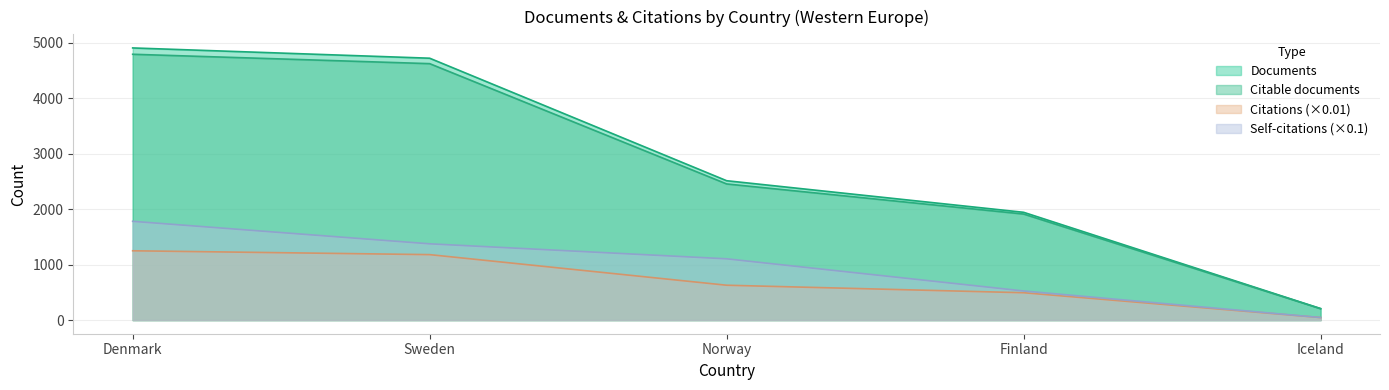

True or false: Citable documents and Citations cross at least once.

False